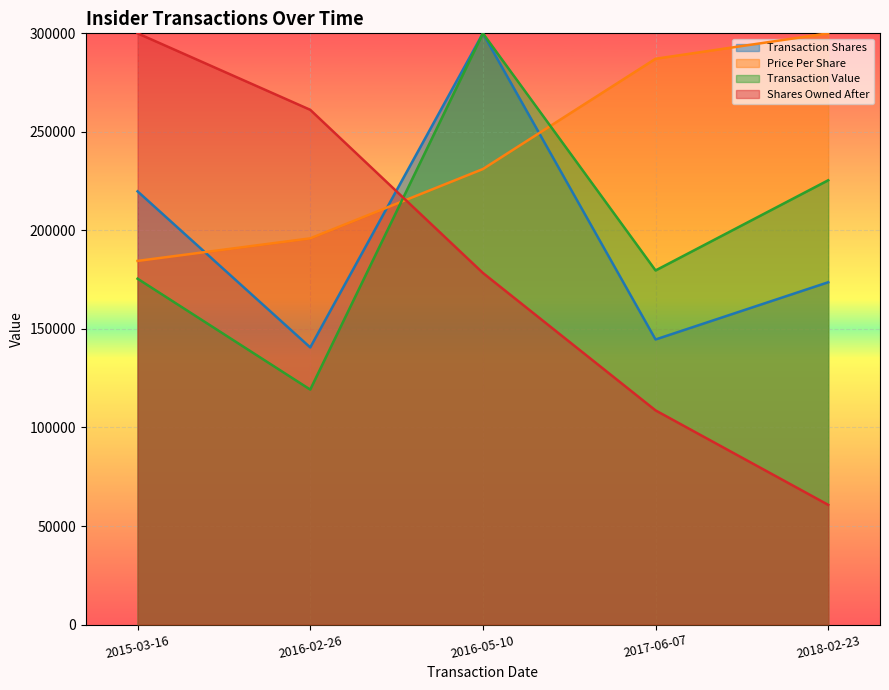

True or false: transactionValue and sharesOwnedFollowingTransaction cross at least once.

True